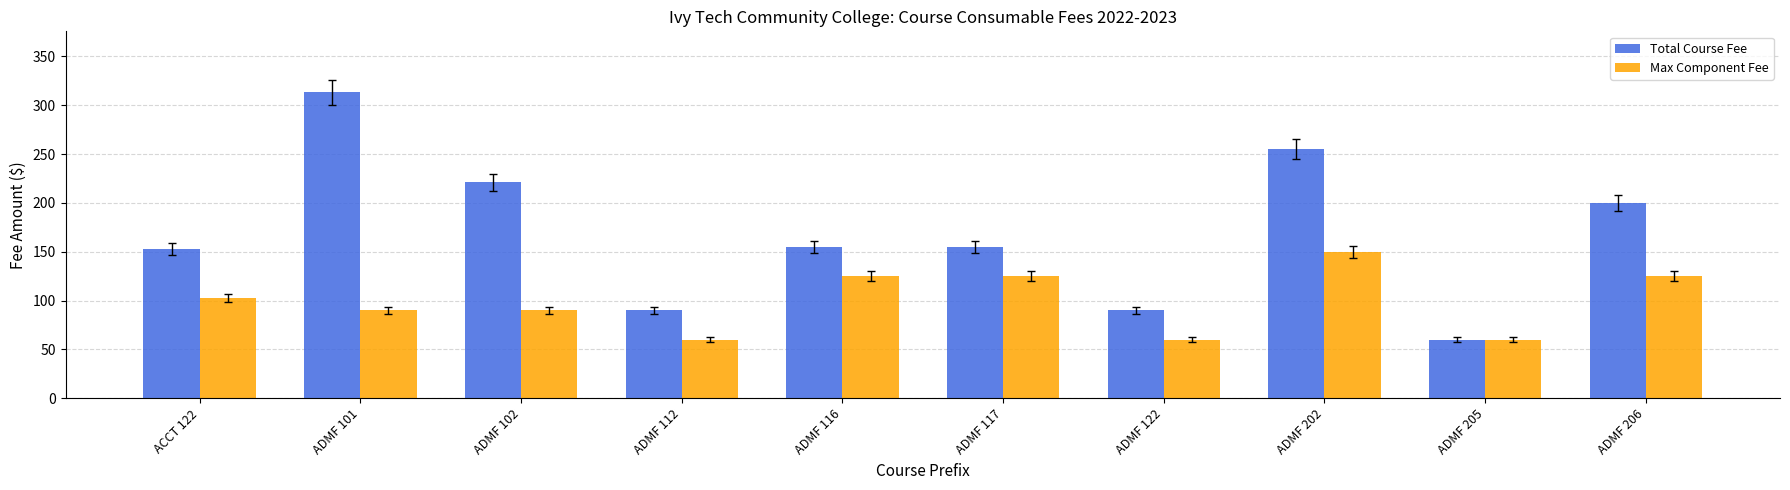

Where is Total Course Fee nearest to the value 186?

ADMF 206